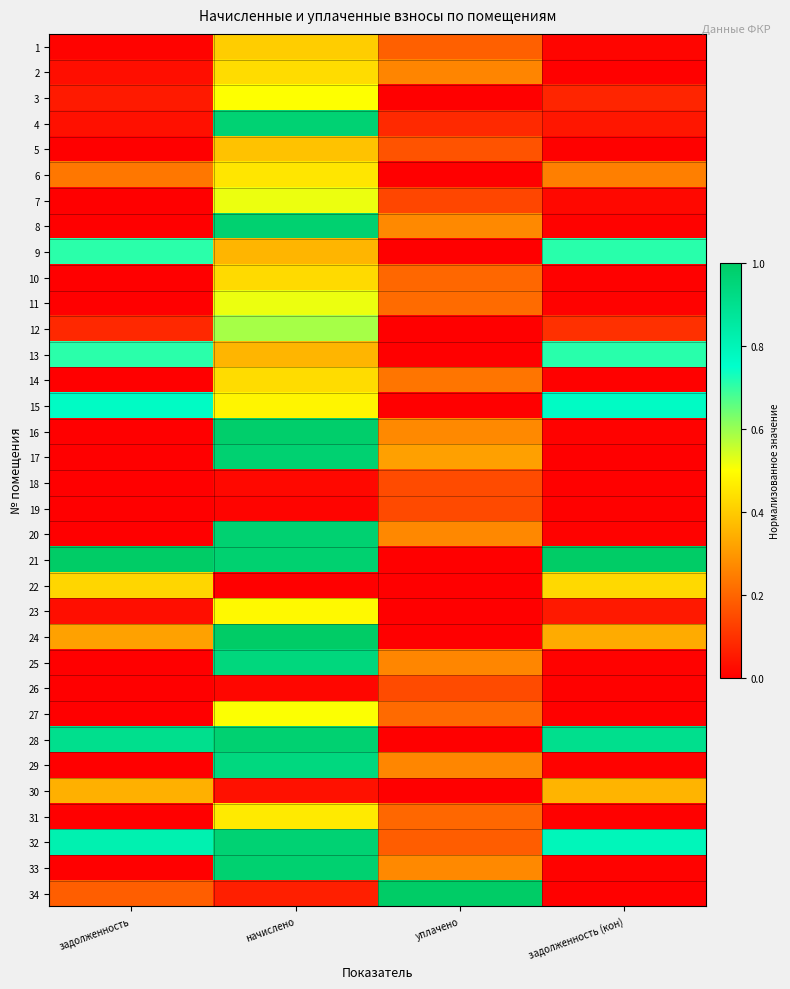

Between начислено and уплачено, which is larger?

начислено